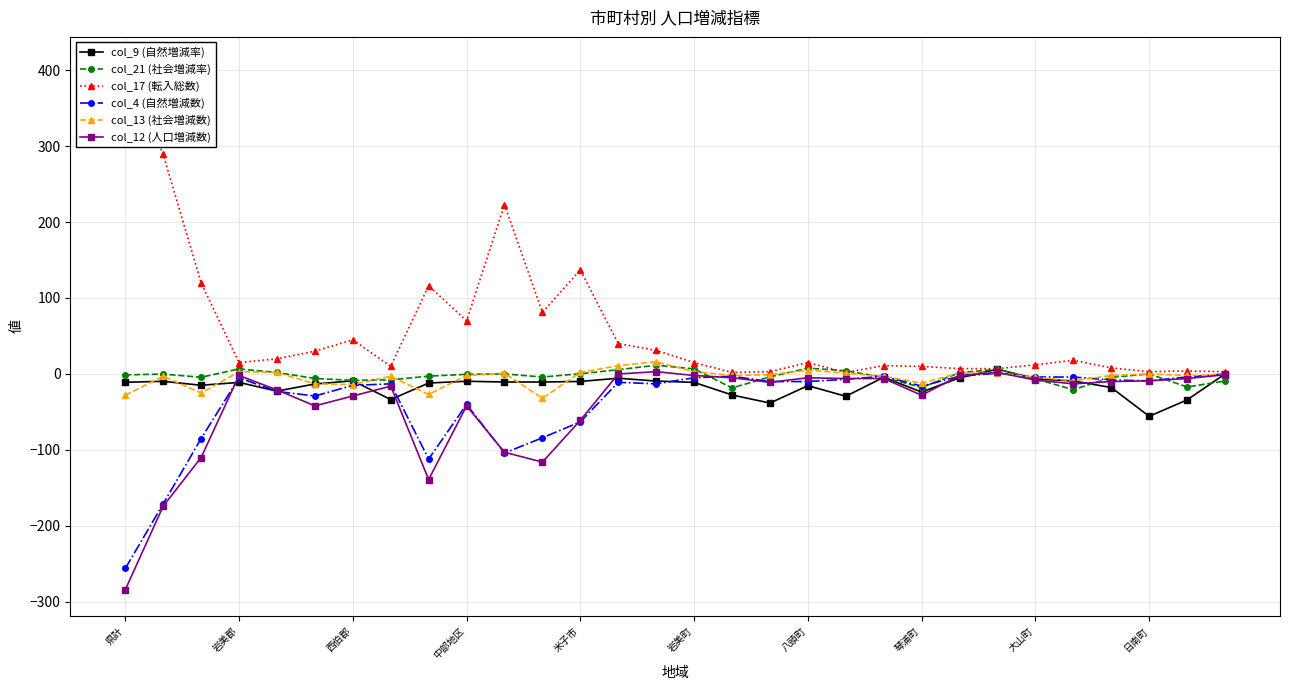

What are all the series names shown in the legend?

col_9 (自然増減率), col_21 (社会増減率), col_17 (転入総数), col_4 (自然増減数), col_13 (社会増減数), col_12 (人口増減数)